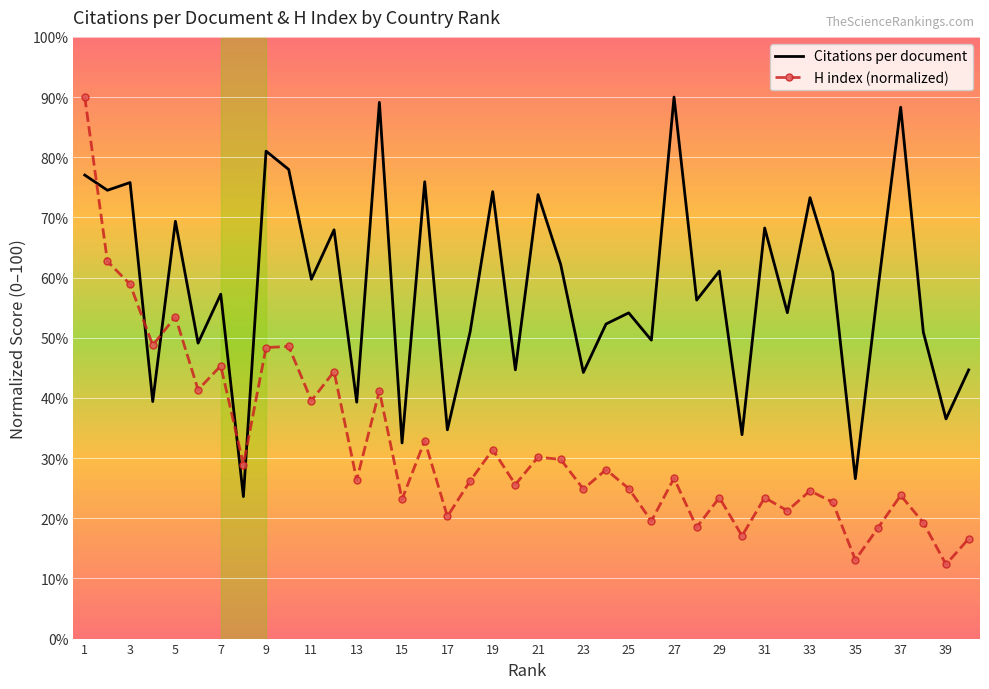

What is the smallest value displayed?

12.3